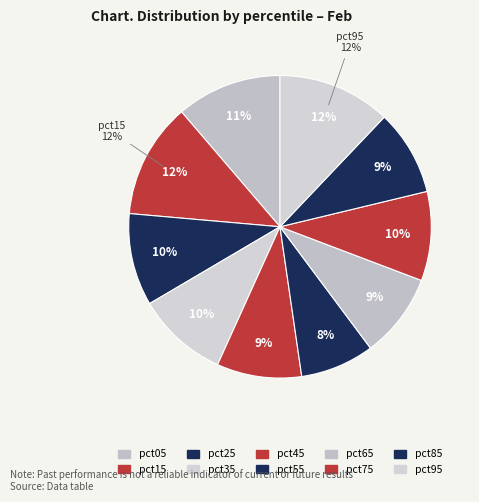

Rank the categories by value from highest to lowest.

pct15, pct95, pct05, pct25, pct35, pct75, pct85, pct45, pct65, pct55